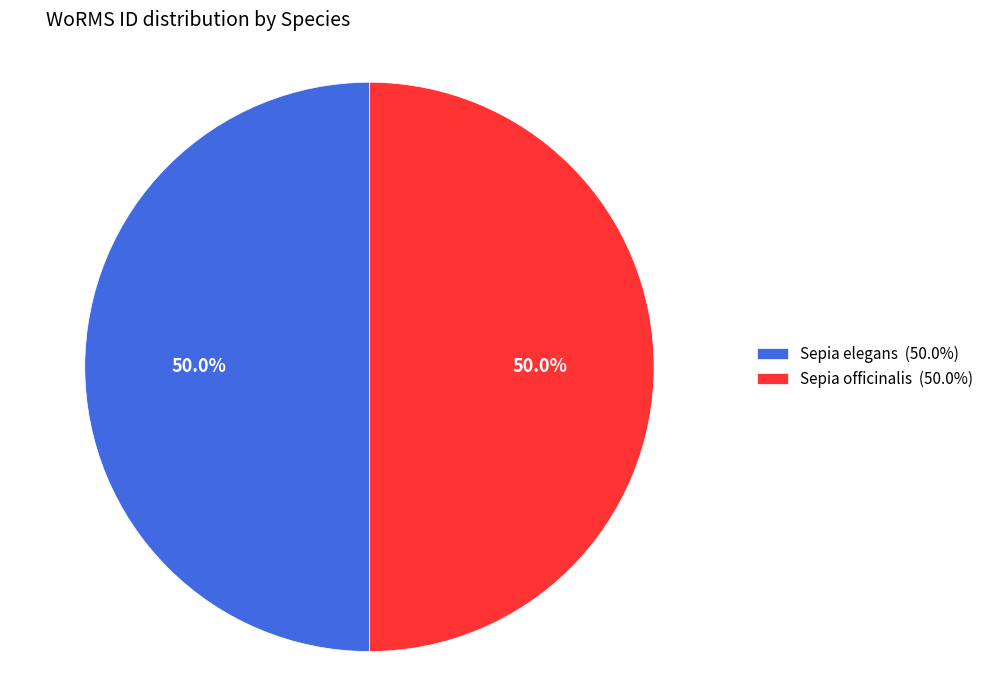

Combined, do Sepia officinalis and Sepia elegans account for over 50%?

Yes